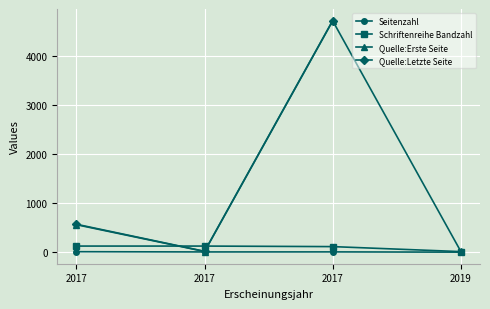

What value does the Schriftenreihe Bandzahl series have at 2017?

125.0